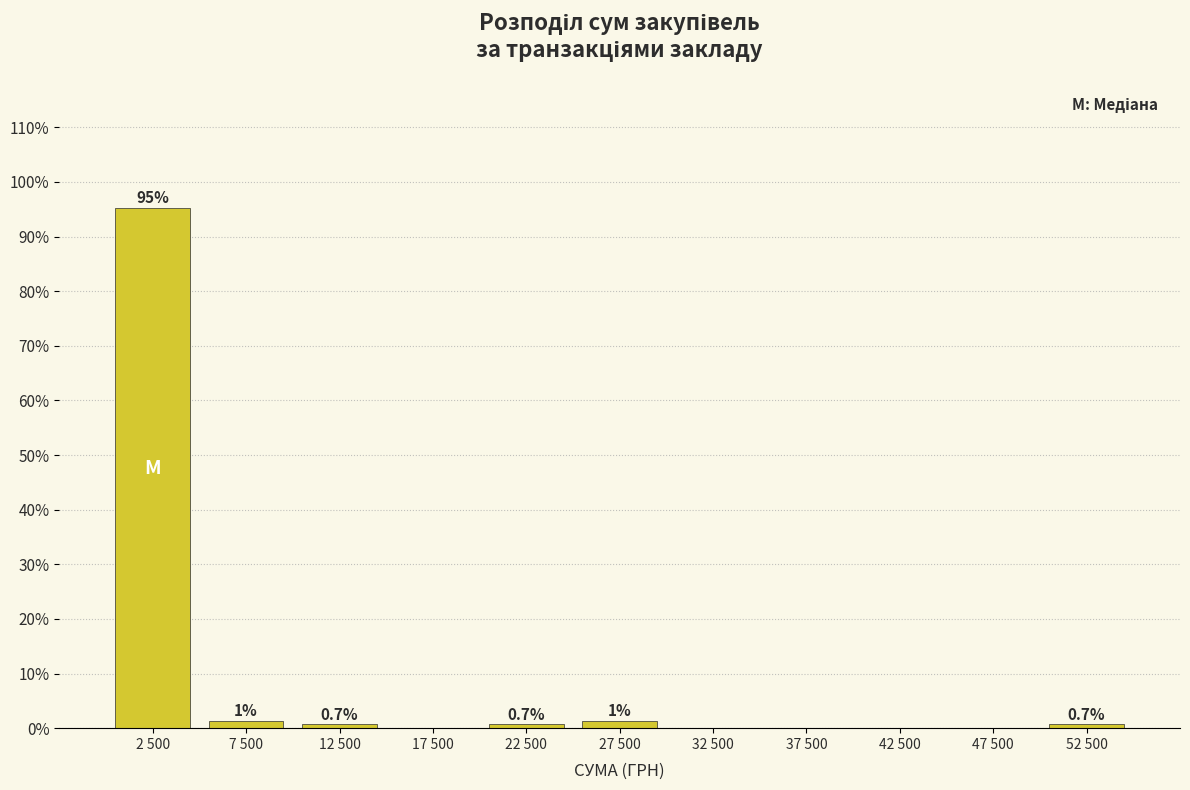

Between 37 500 and 52 500, which is larger?

52 500